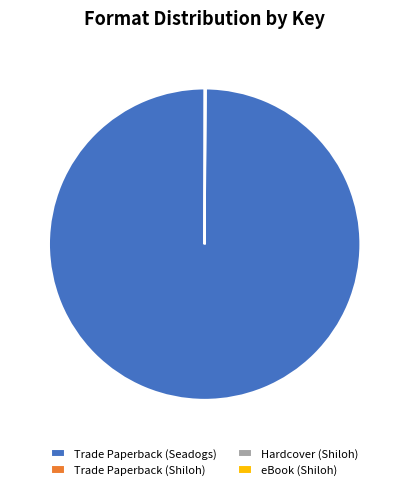

Is it true that Trade Paperback (Seadogs) is 93% of the pie?

False